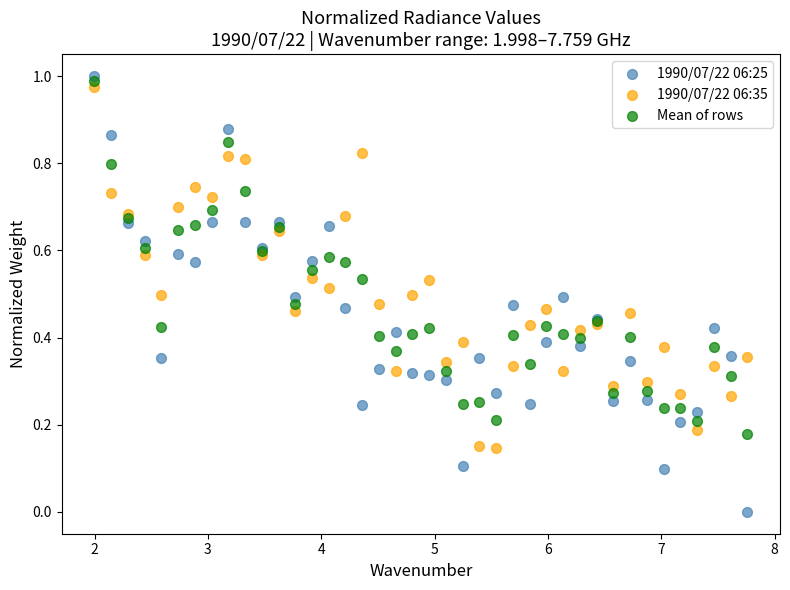

Which series has the largest Y range (max minus min)?

1990/07/22 06:25